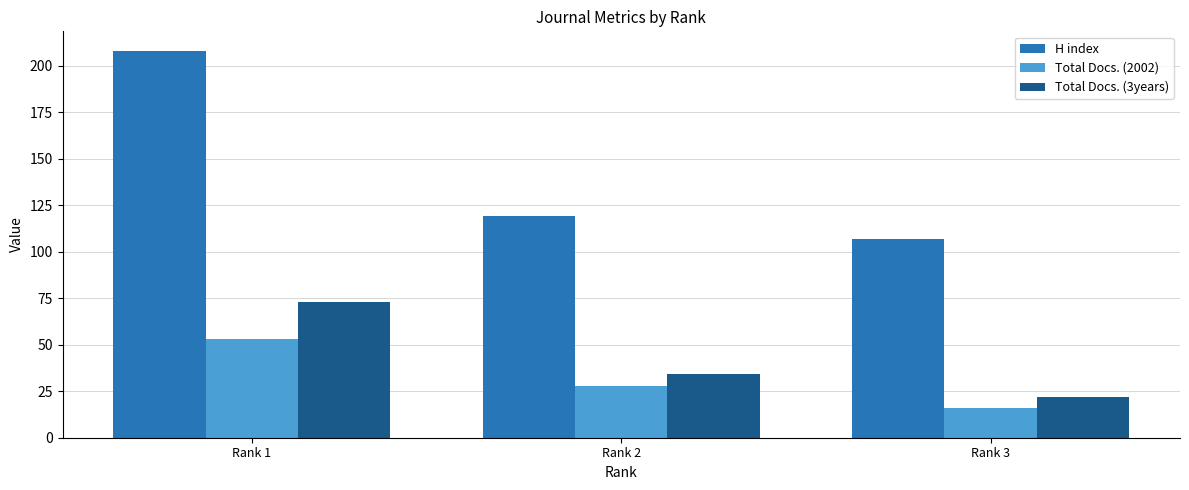

At which label does Total Docs. (3years) reach its peak?

Rank 1